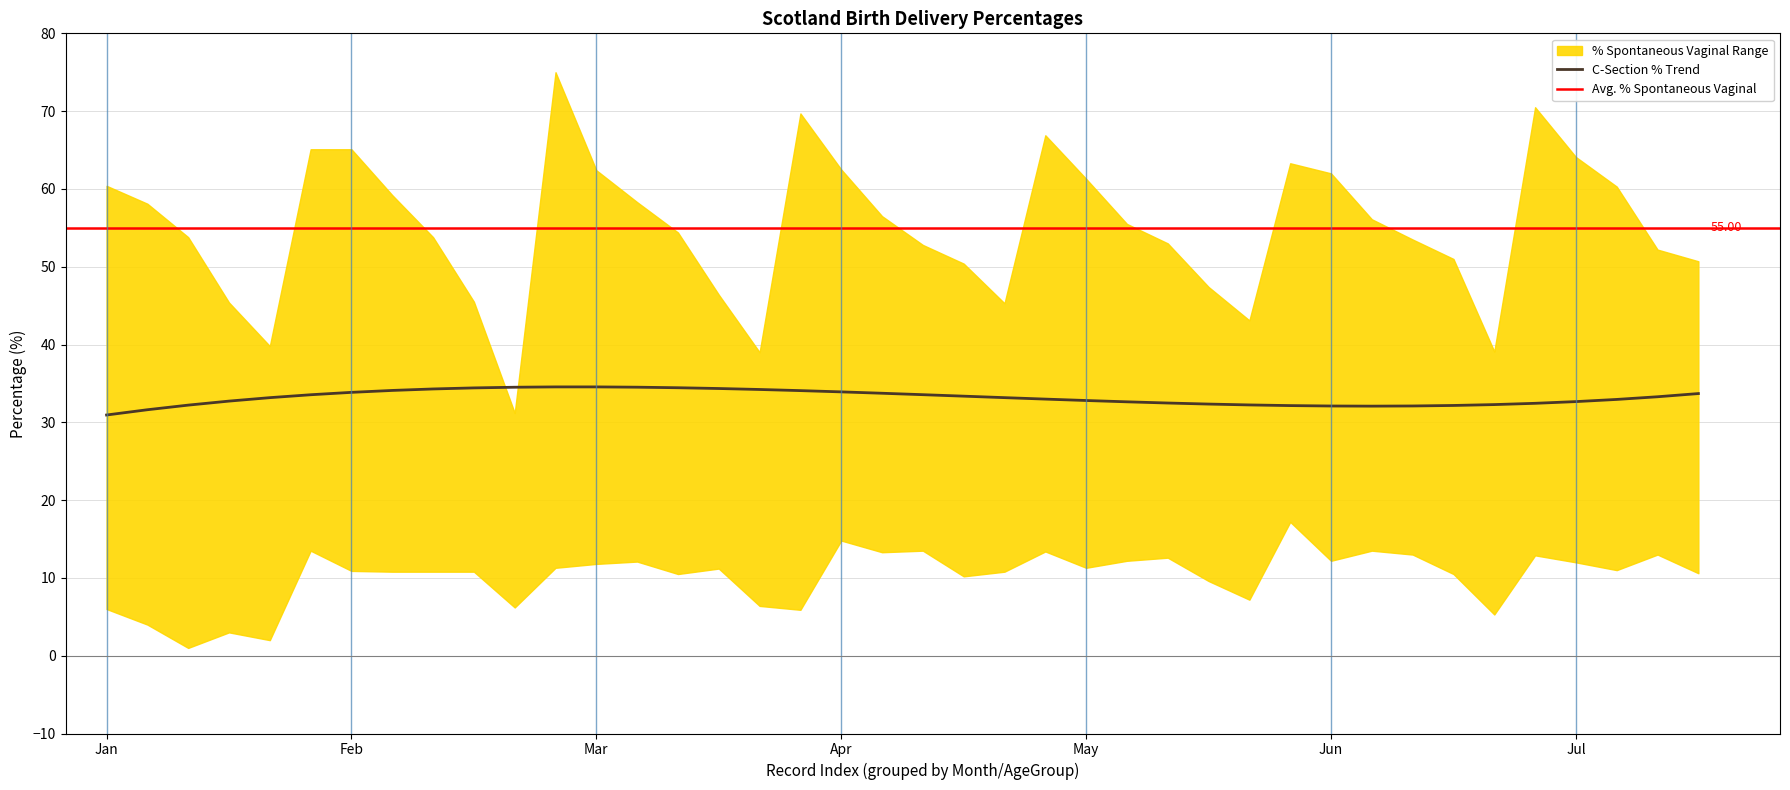

What is the difference between the maximum and minimum values in the PercentSpontaneousVaginal series?

43.8